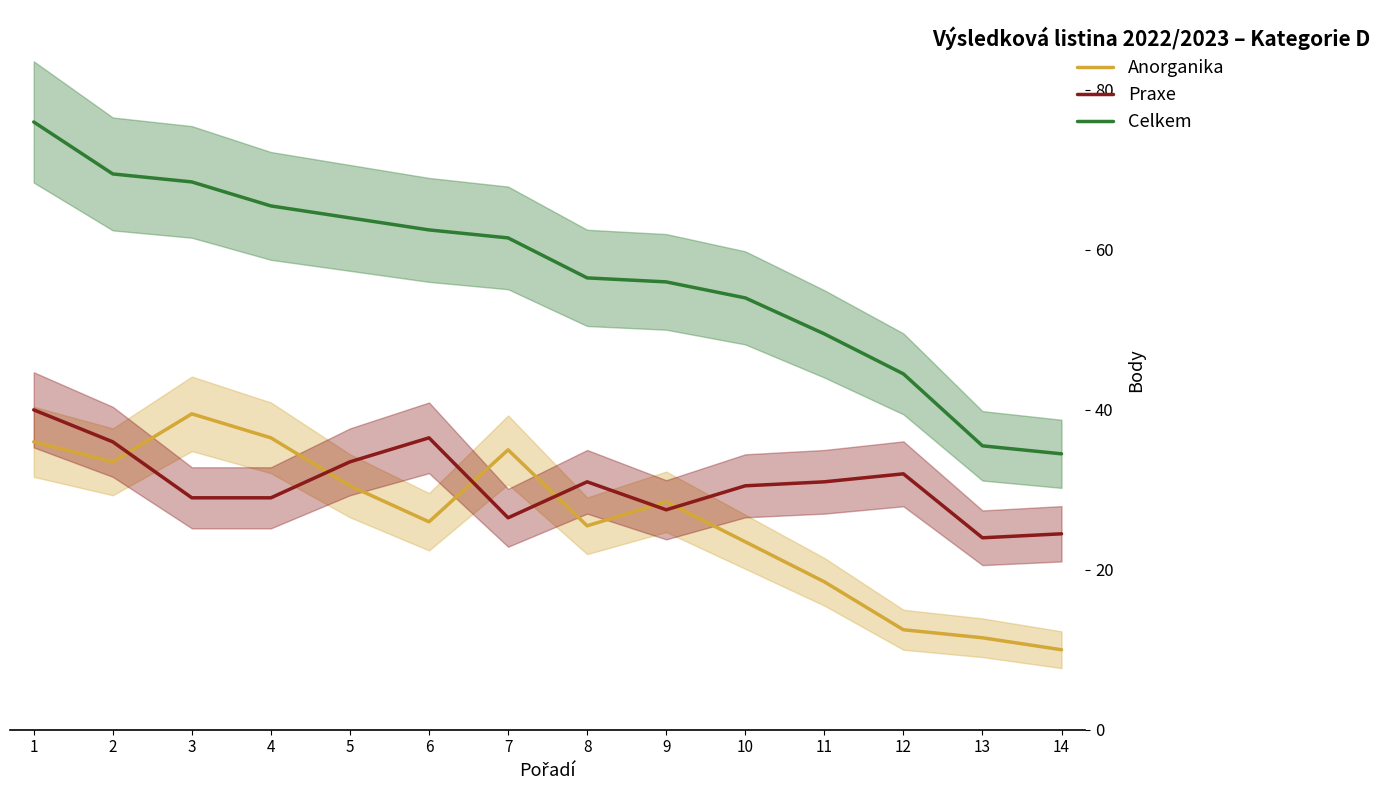

Rank the categories by Anorganika value from highest to lowest.

3, 4, 1, 7, 2, 5, 9, 6, 8, 10, 11, 12, 13, 14